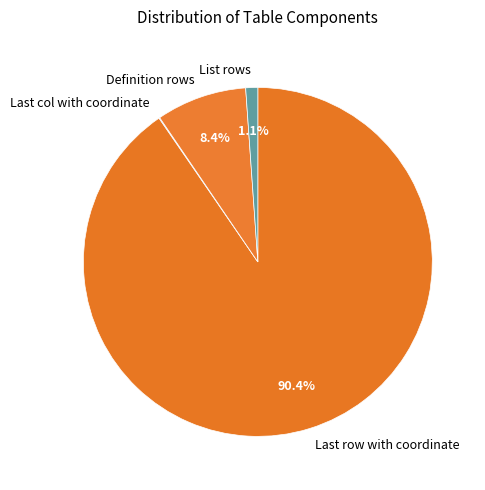

The Definition rows slice represents 8% of the pie. True or false?

True